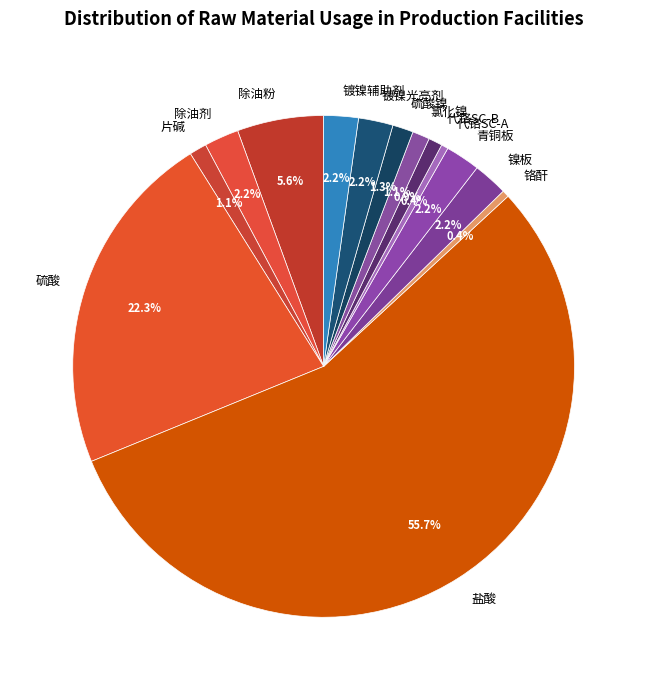

What percentage is NOT represented by 氯化镍?

98.9%